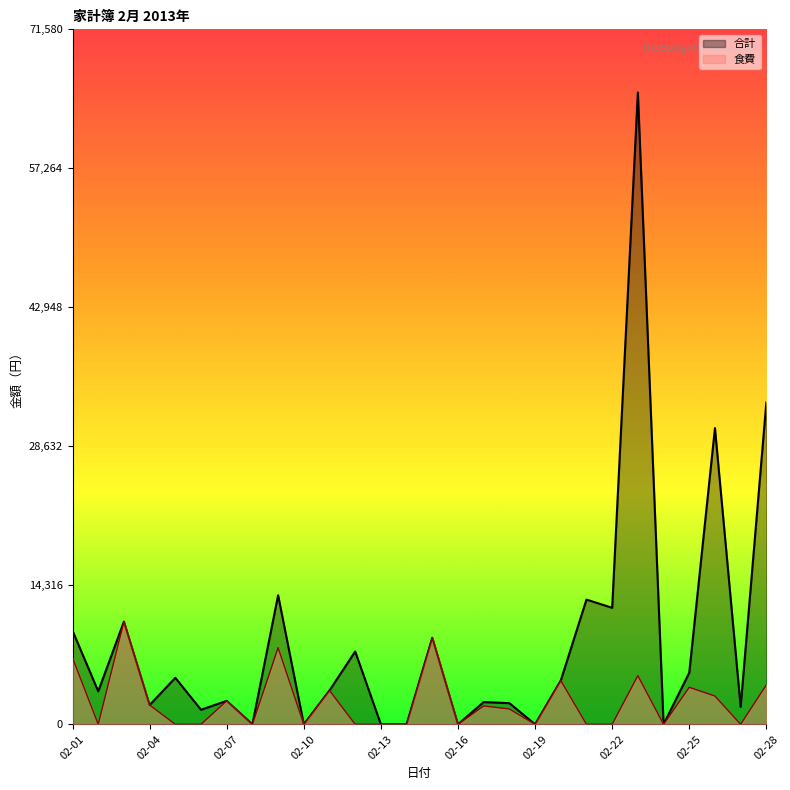

What are all the series names shown in the legend?

合計, 食費